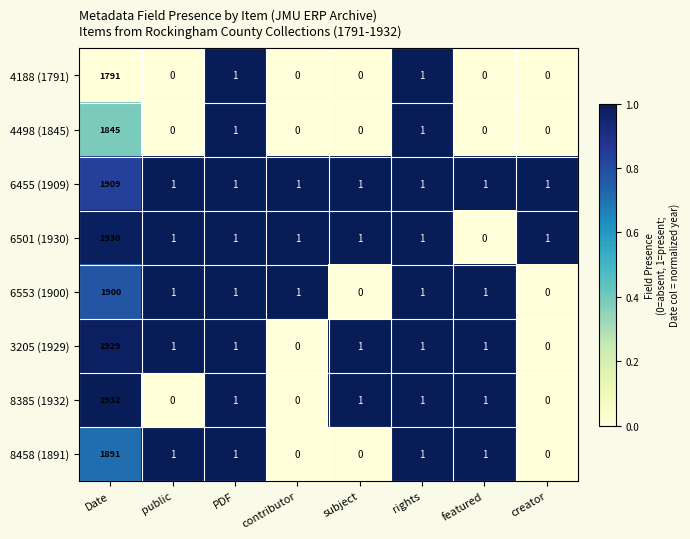

Which series has the largest range (max minus min)?

8385 (1932)